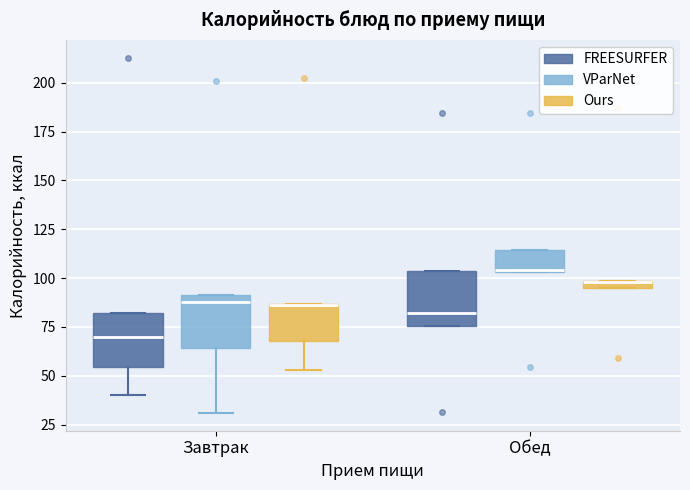

Where does the lower whisker of the box for Завтрак (VParNet) end on the y-axis? The values are not printed on the chart, so give them approximately, as read against the axis.

30